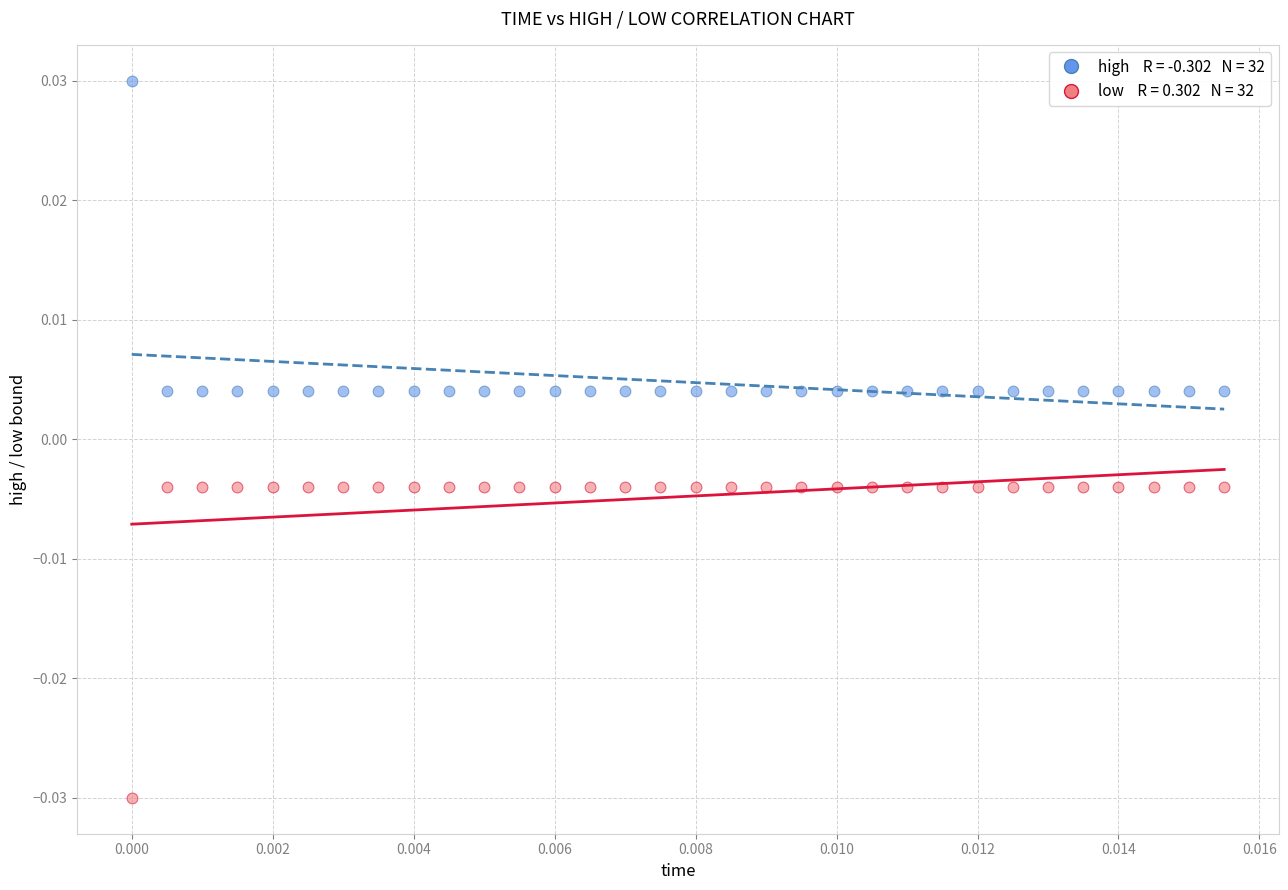

How many data points are displayed?

64